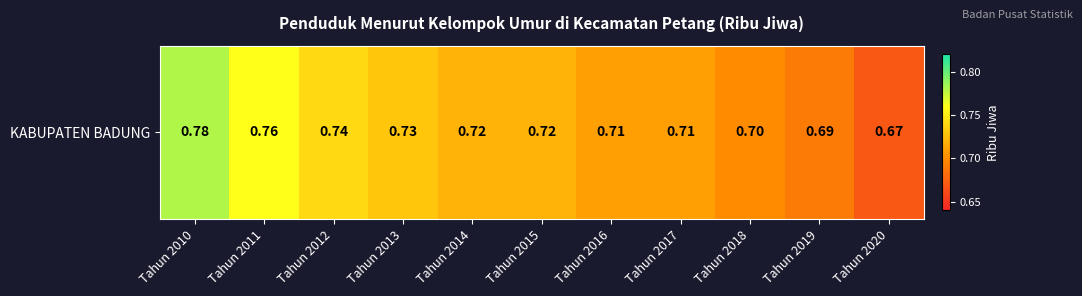

The value at Tahun 2016 is 0.7. True or false?

True